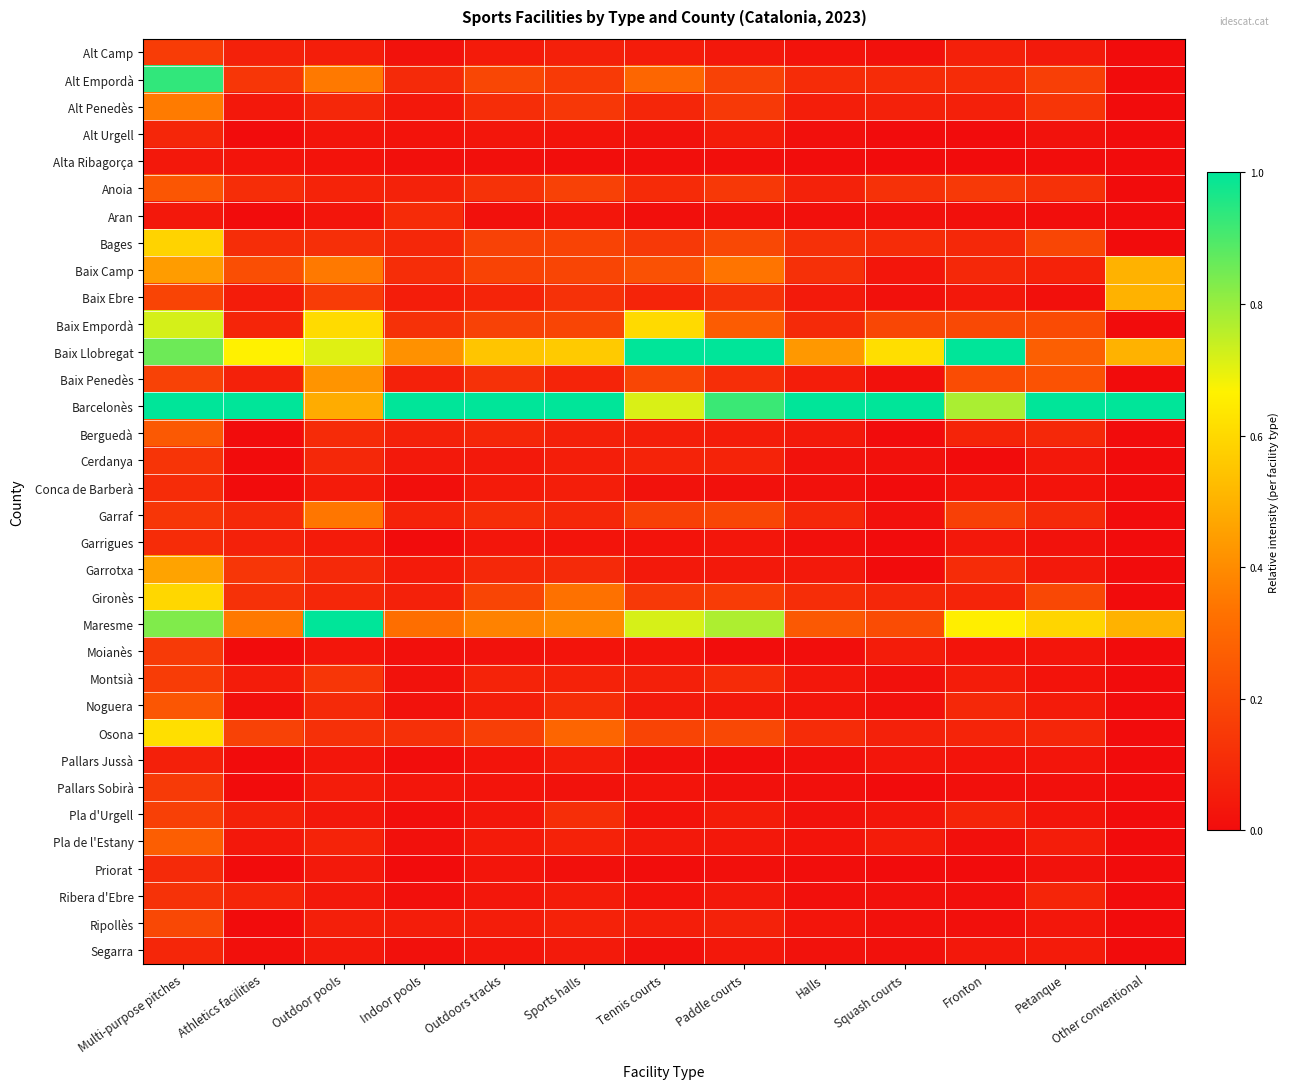

List the series in order of their peak value, highest first.

Baix Llobregat, Barcelonès, Maresme, Alt Empordà, Baix Empordà, Osona, Gironès, Bages, Baix Camp, Baix Ebre, Garrotxa, Baix Penedès, Alt Penedès, Garraf, Pla de l'Estany, Berguedà, Anoia, Noguera, Ripollès, Pla d'Urgell, Alt Camp, Montsià, Moianès, Pallars Sobirà, Cerdanya, Ribera d'Ebre, Conca de Barberà, Garrigues, Aran, Priorat, Alt Urgell, Segarra, Pallars Jussà, Alta Ribagorça